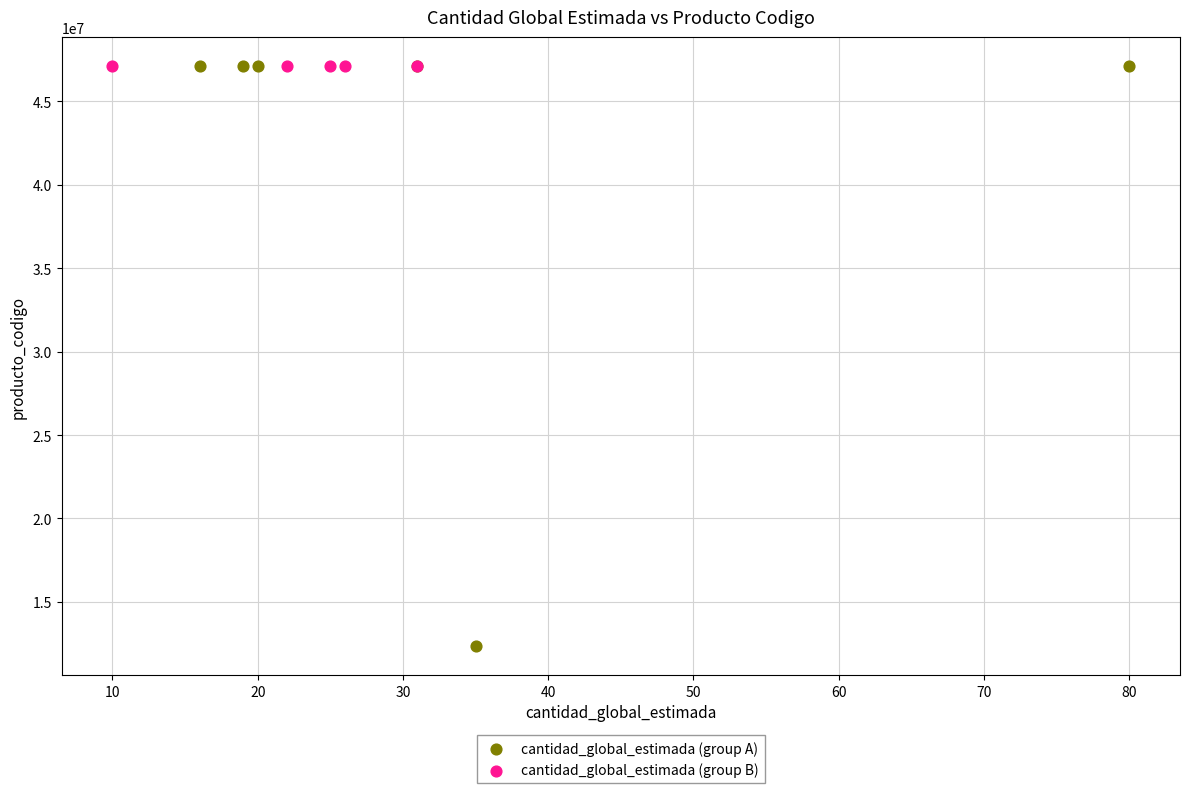

Which series contains the lowest Y value?

cantidad_global_estimada (group A)